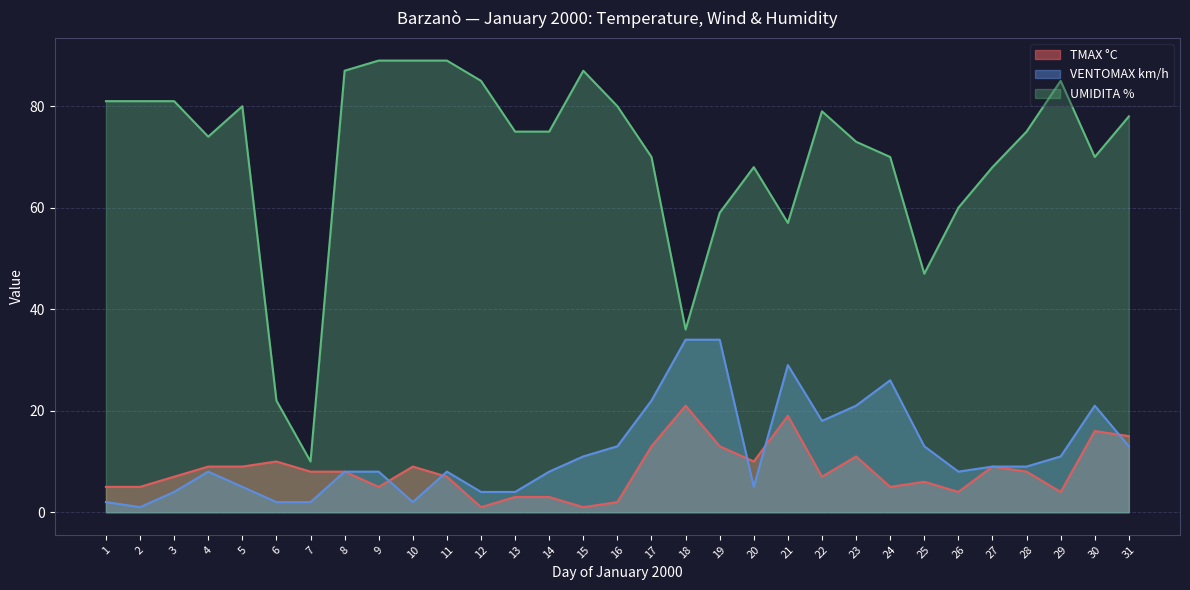

What is the total value across all series at 12?

90